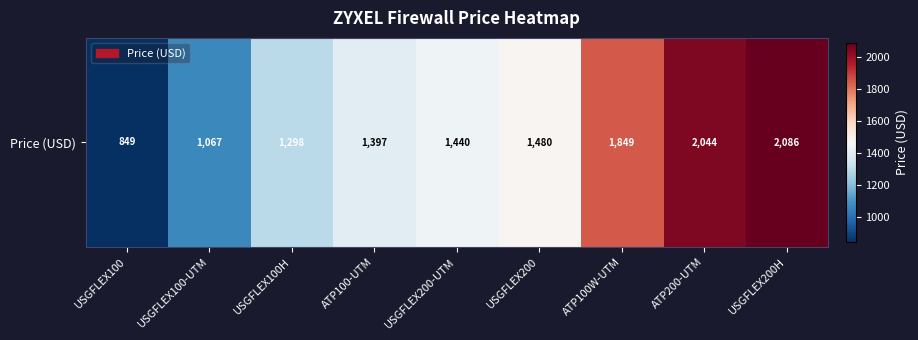

At which category does the chart reach its peak across all series?

USGFLEX200H